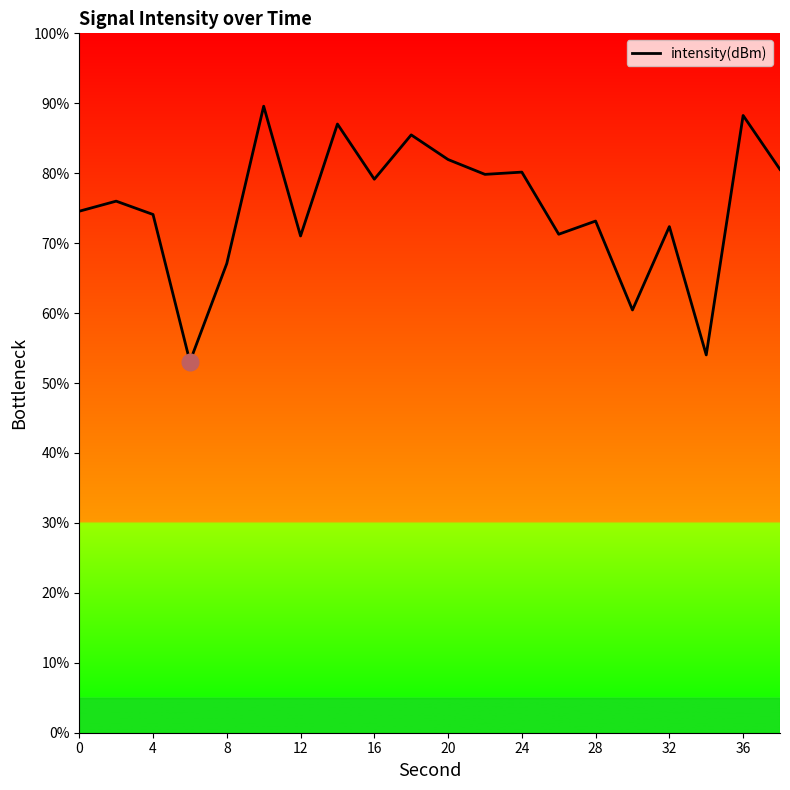

What is the smallest value displayed?

53.1